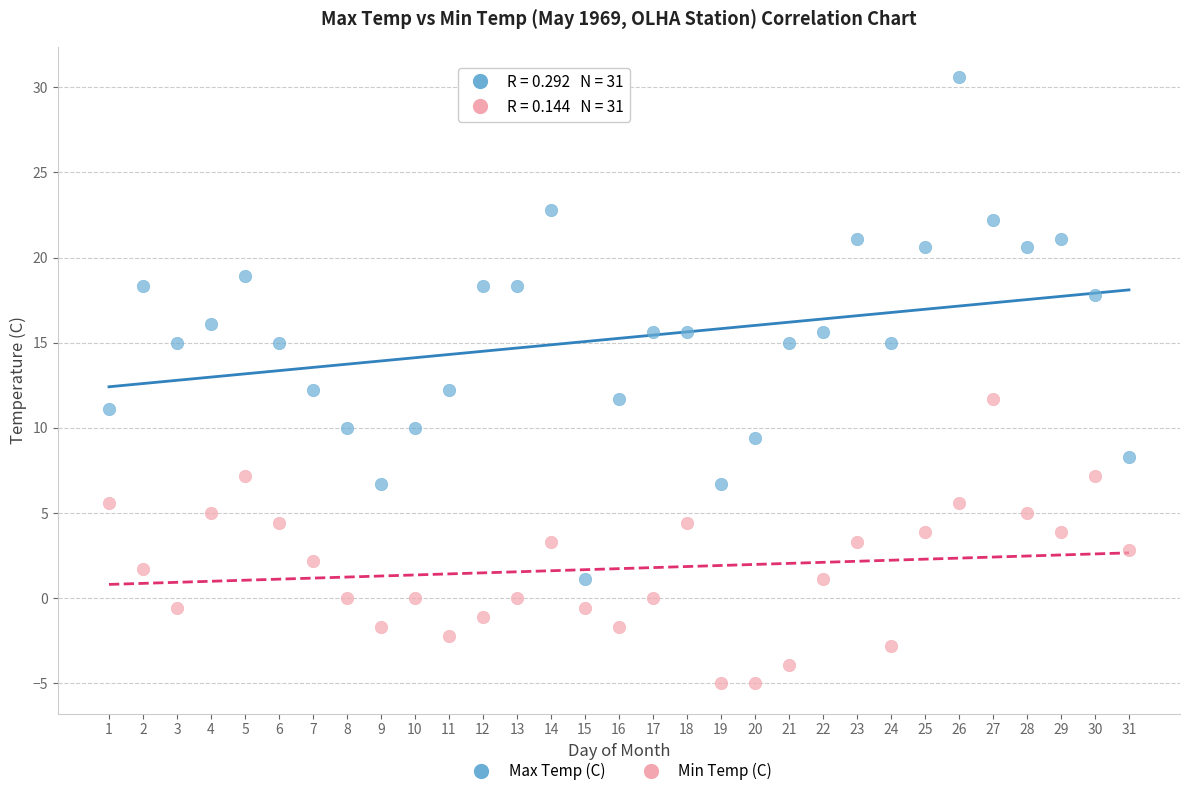

What are all the series names shown in the legend?

Max Temp (C), Min Temp (C)